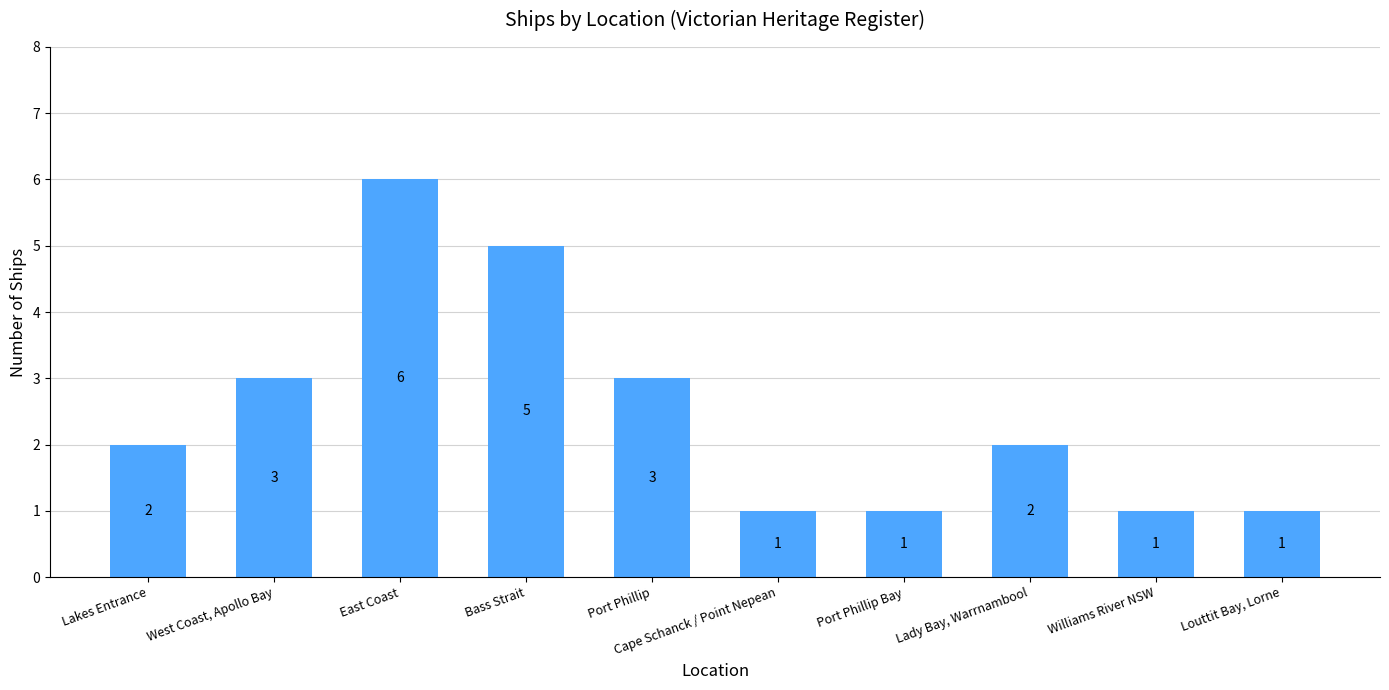

Is it true that the value at Louttit Bay, Lorne is 0?

False